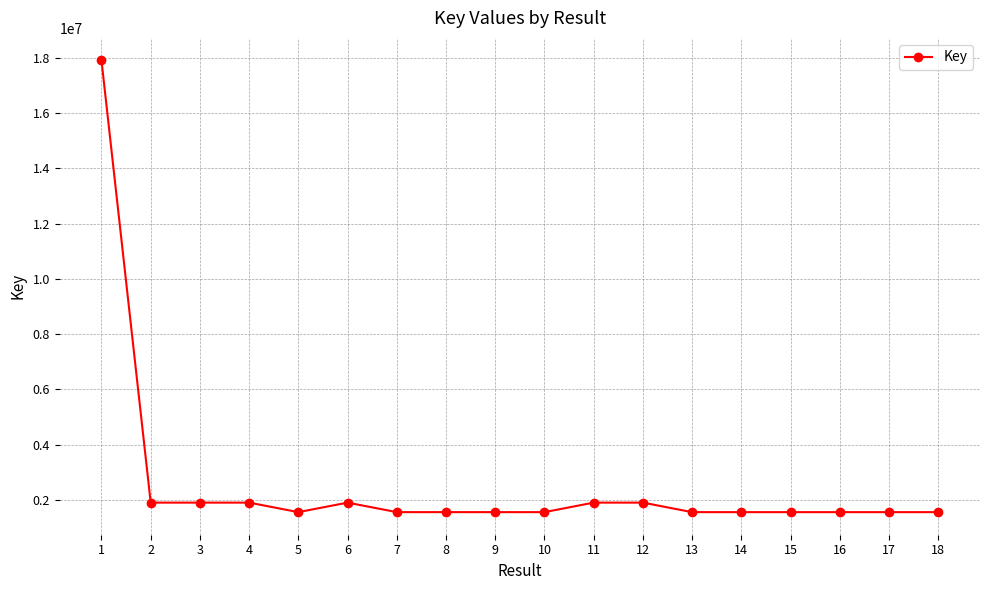

What is the ratio of the value at 11 to the value at 5?

1.2